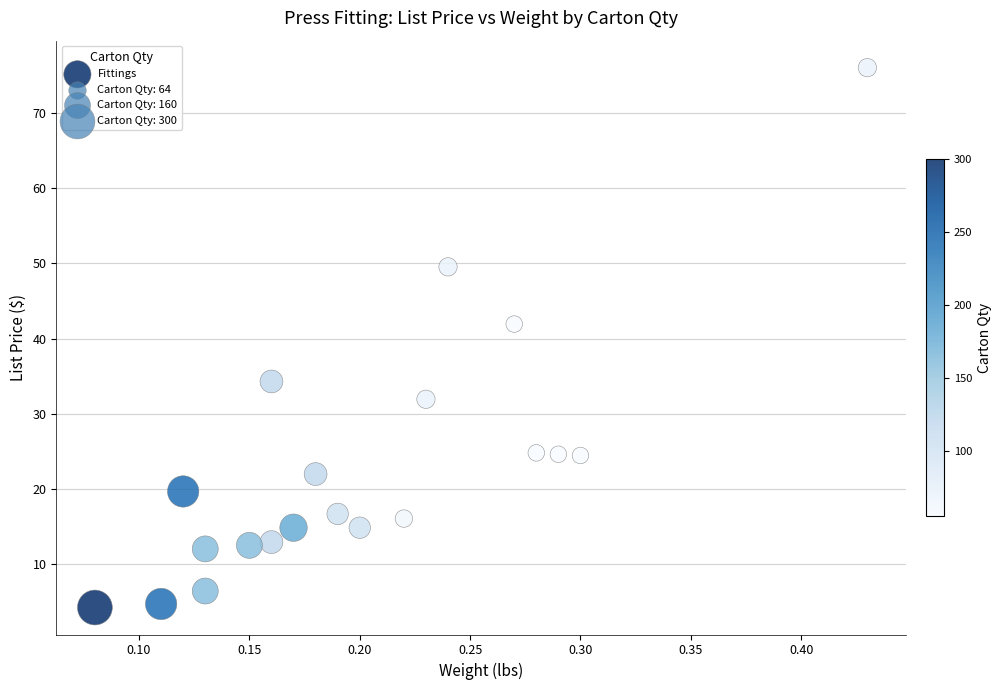

What is the range of Y values (max minus min)?

71.9